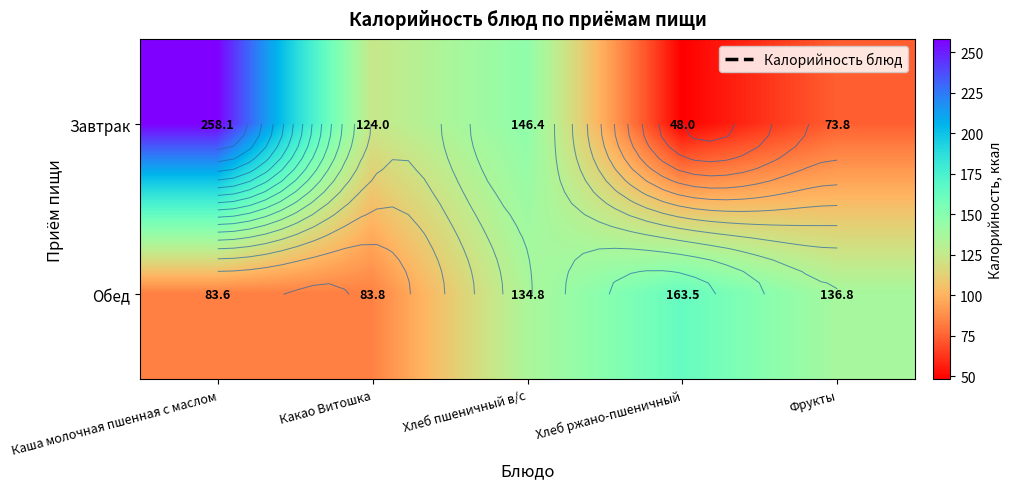

What is the difference between the second highest and second lowest values in the Обед series?

53.1